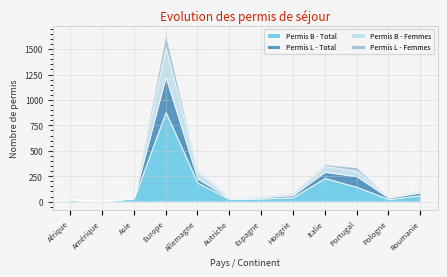

At which label does Permis L - Femmes first exceed 7?

Europe